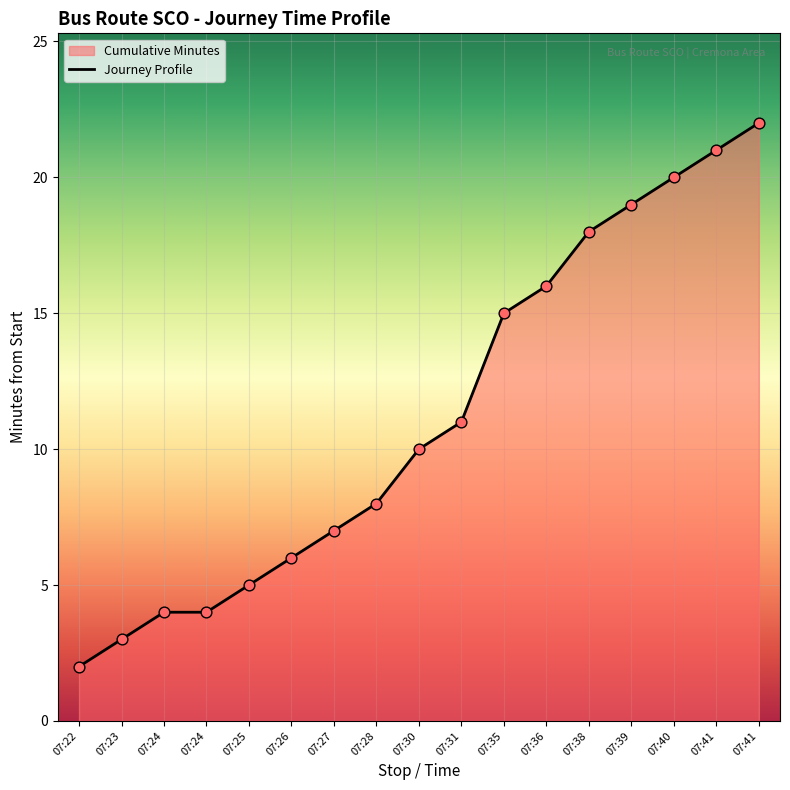

What is the ratio of the value at 07:41 to the value at 07:38?

1.2